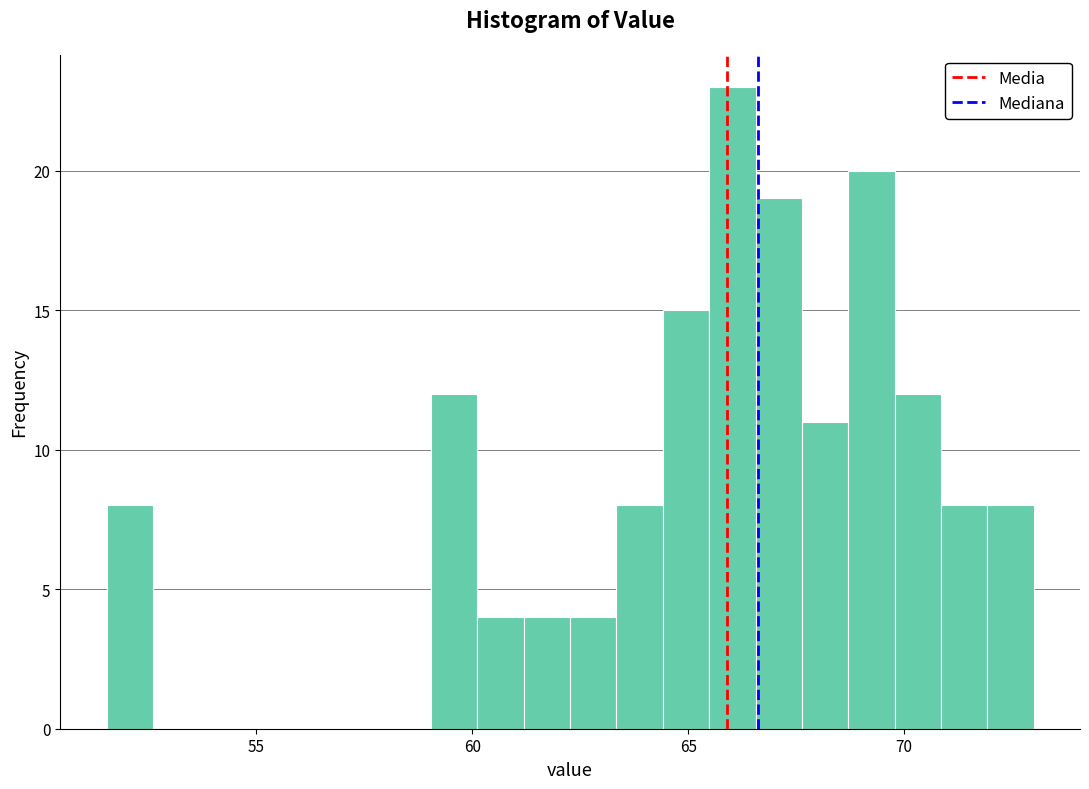

Read against the x-axis, roughly where is the centre of the tallest bar?

66.0